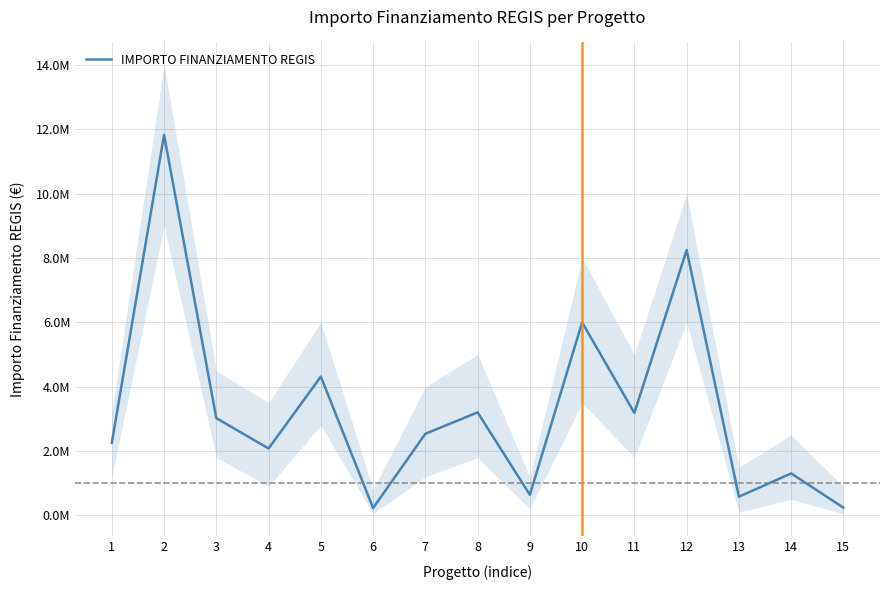

What is the change in value from 6 to 15?

+11533.8